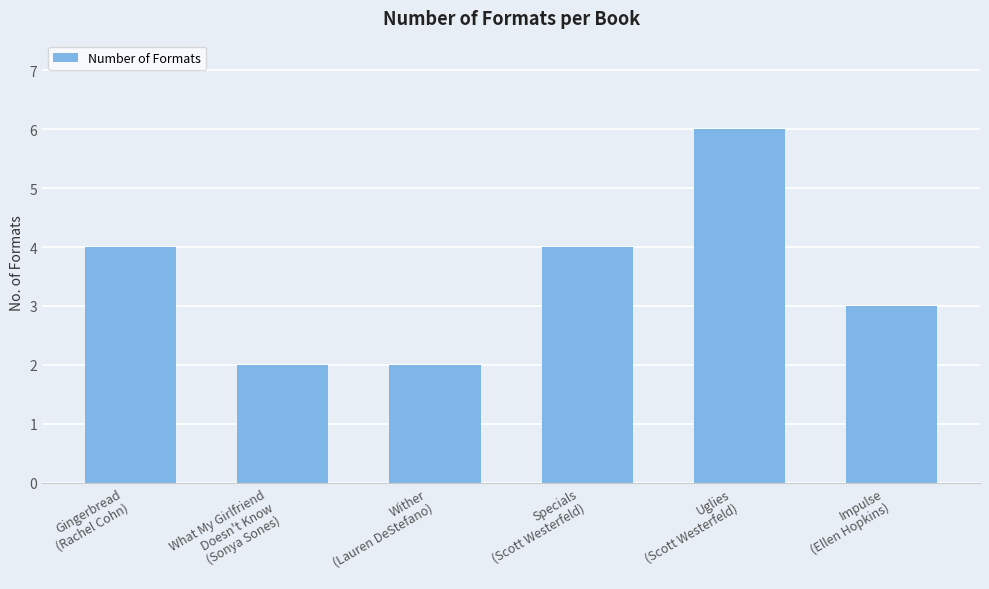

What is the average value?

4